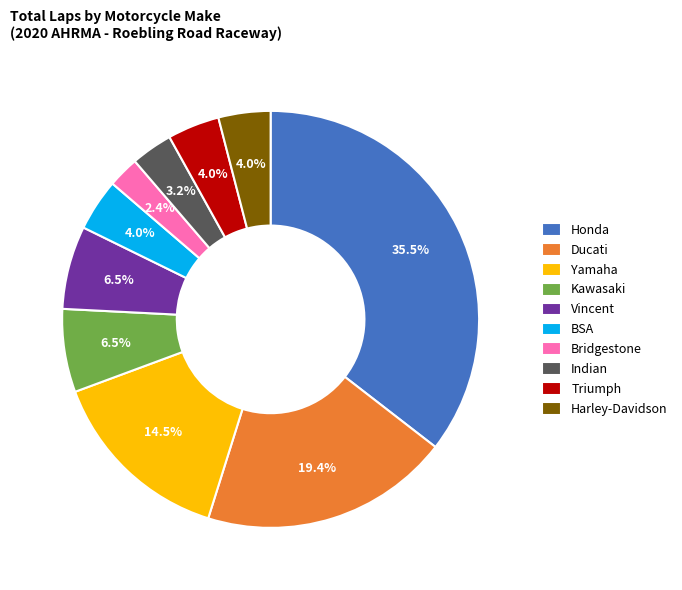

Between Indian and Ducati, which is larger?

Ducati